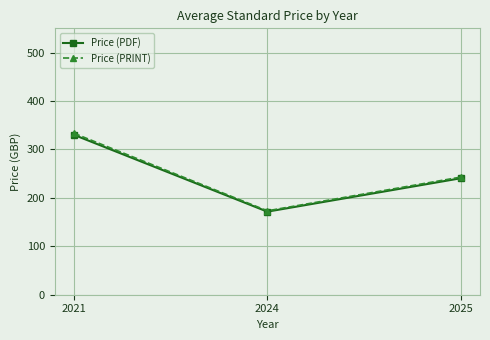

Which series has the largest range (max minus min)?

Price (PRINT)